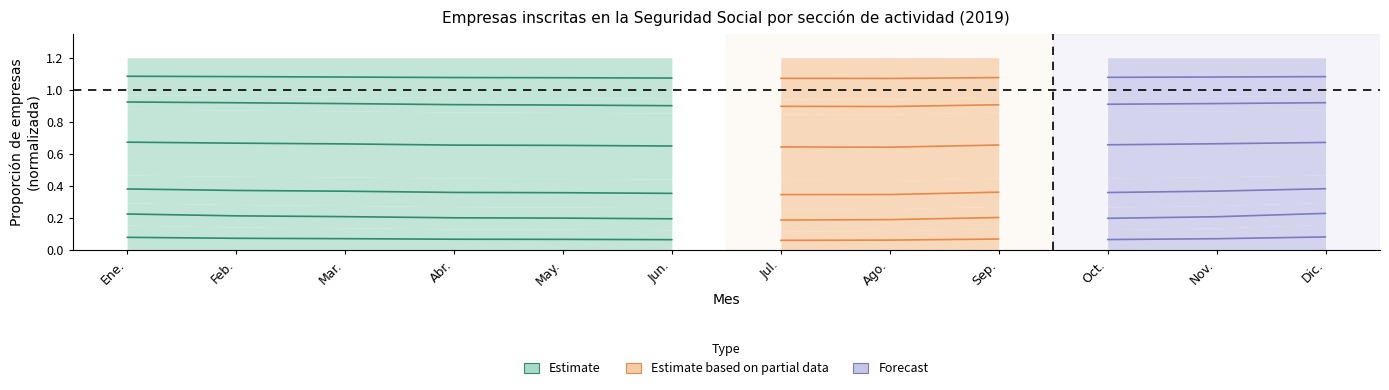

Is this an area chart (filled region under the line)?

No